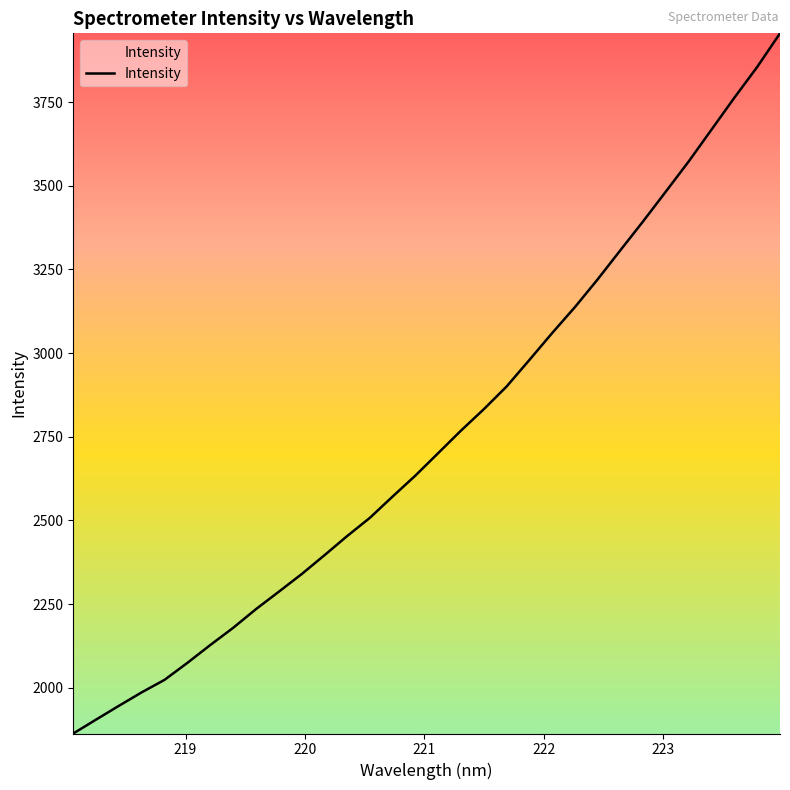

What is the difference between the maximum and minimum values?

2092.9